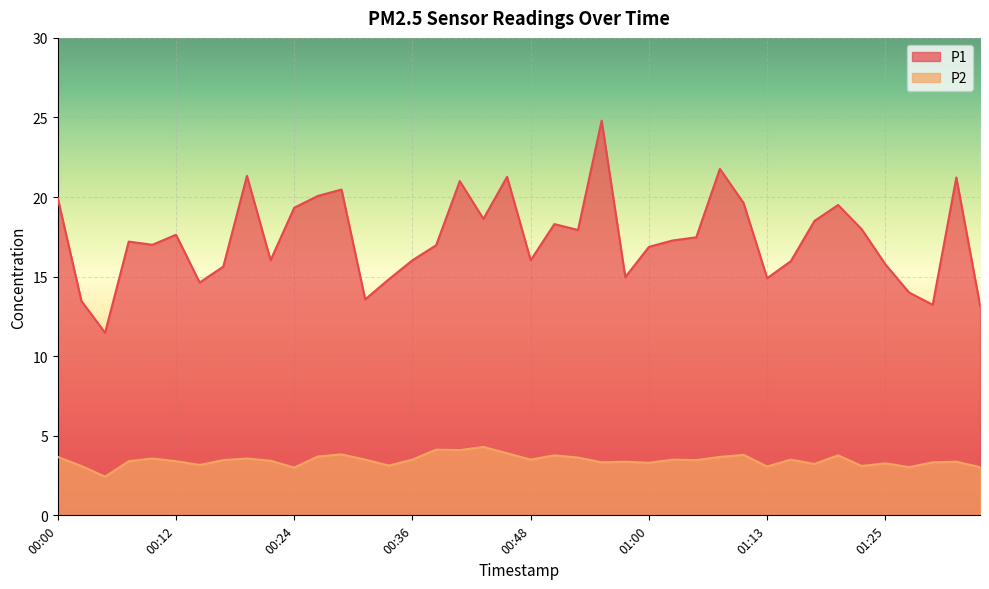

Which series has the largest total across all categories?

P1